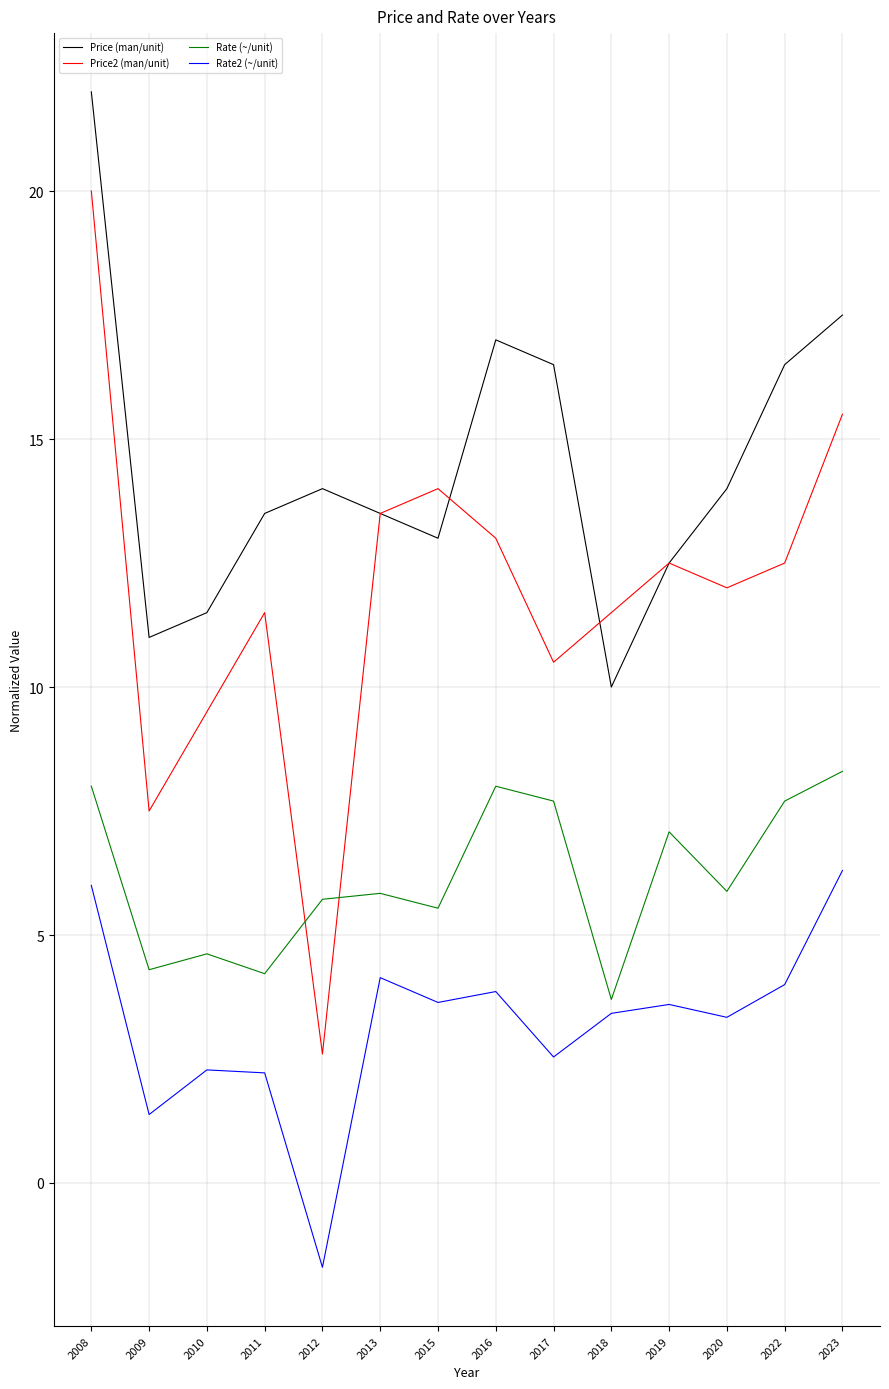

True or false: Price2 (man/unit) has a value of 10.7 at 2009.

False